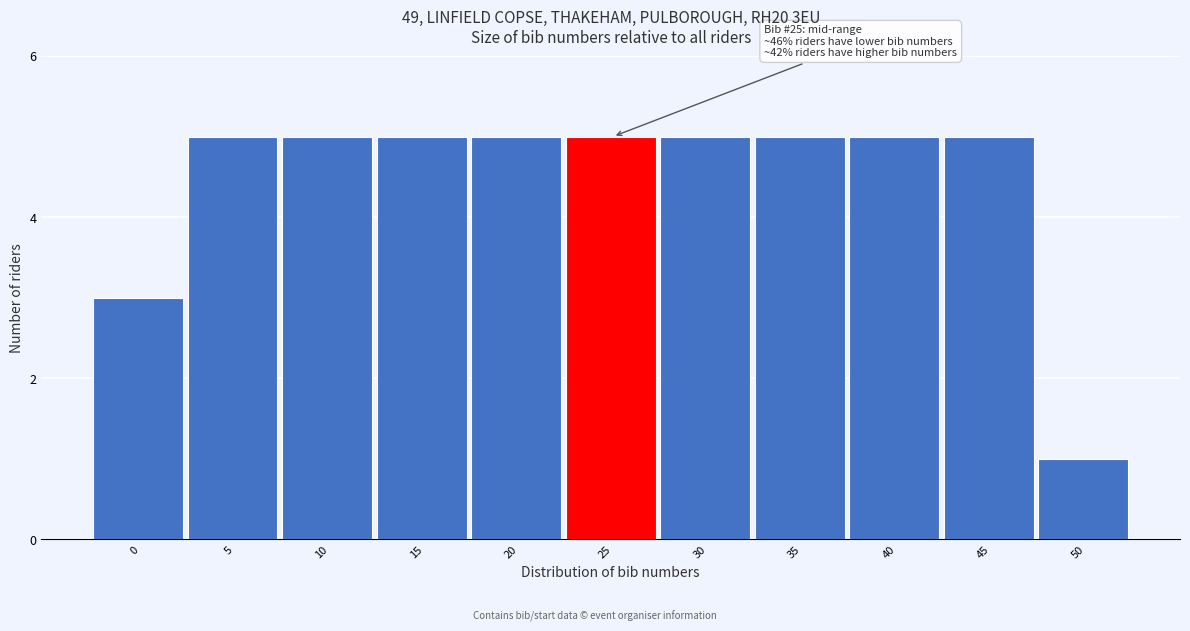

Reading left to right, what are all the values shown in this chart?

0=3	5=5	10=5	15=5	20=5	25=5	30=5	35=5	40=5	45=5	50=1